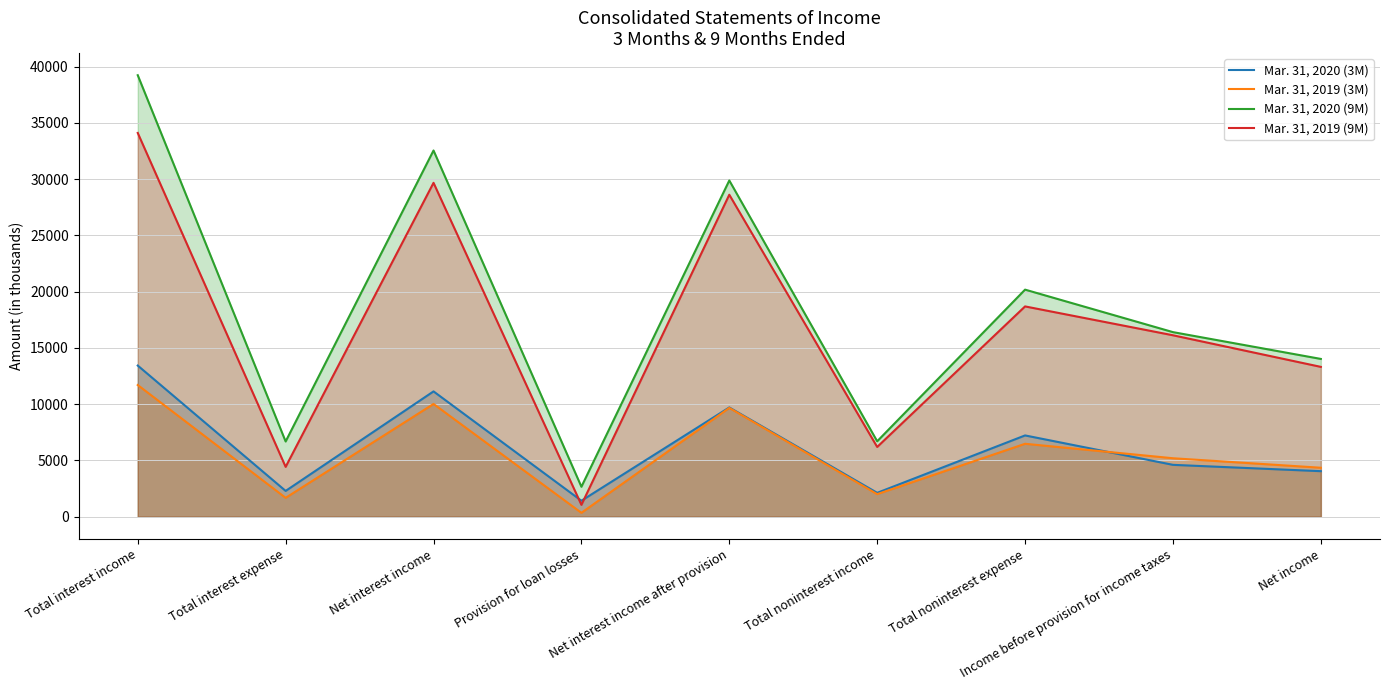

How many lines are shown in the chart?

4